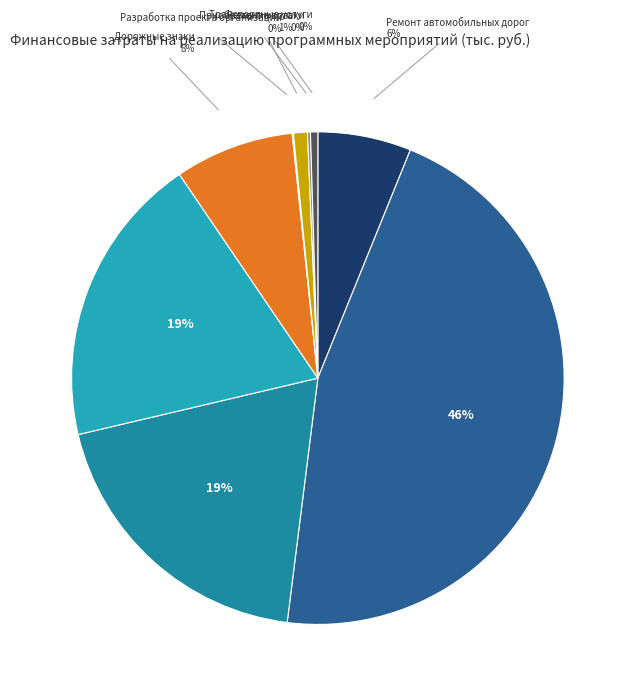

Does any single category account for the majority?

No